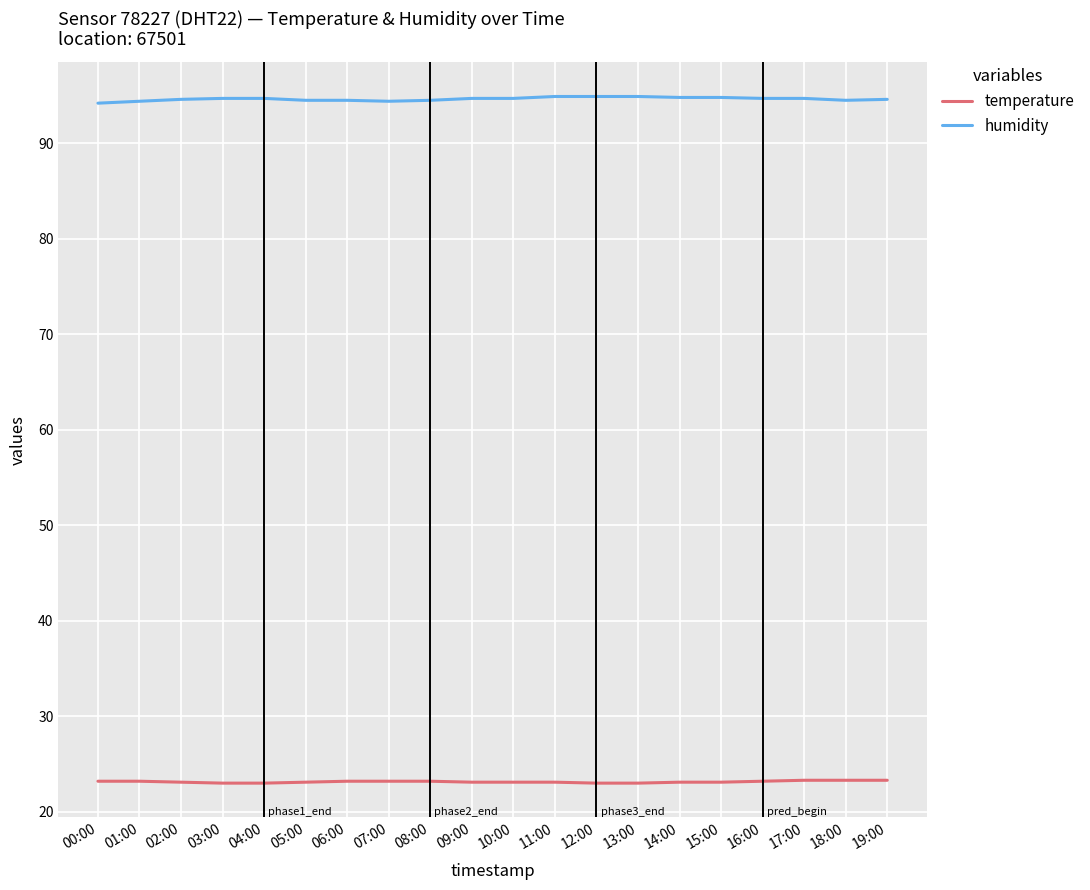

What is the difference between the temperature values at 04:00 and 11:00?

0.1